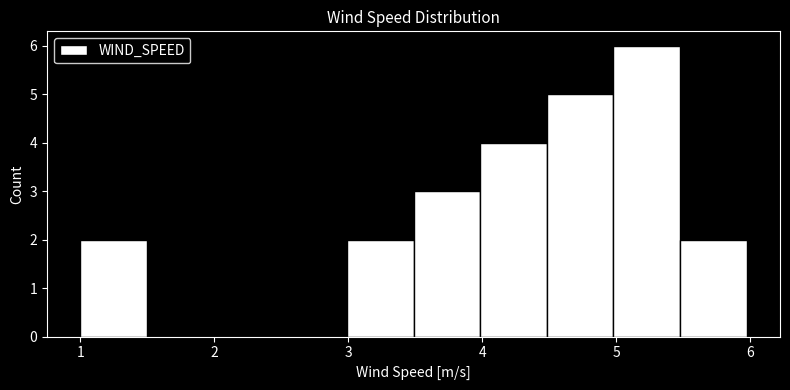

Reading left to right, transcribe this chart: for each bar, give the range it covers on the x-axis and its height. Neither the bar edges nor the heights are printed on the chart, so give them approximately, as read against the axes.

1.0 to 1.5: 2
1.5 to 2.0: 0
2.0 to 2.5: 0
2.5 to 3.0: 0
3.0 to 3.5: 2
3.5 to 4.0: 3
4.0 to 4.5: 4
4.5 to 5.0: 5
5.0 to 5.5: 6
5.5 to 6.0: 2